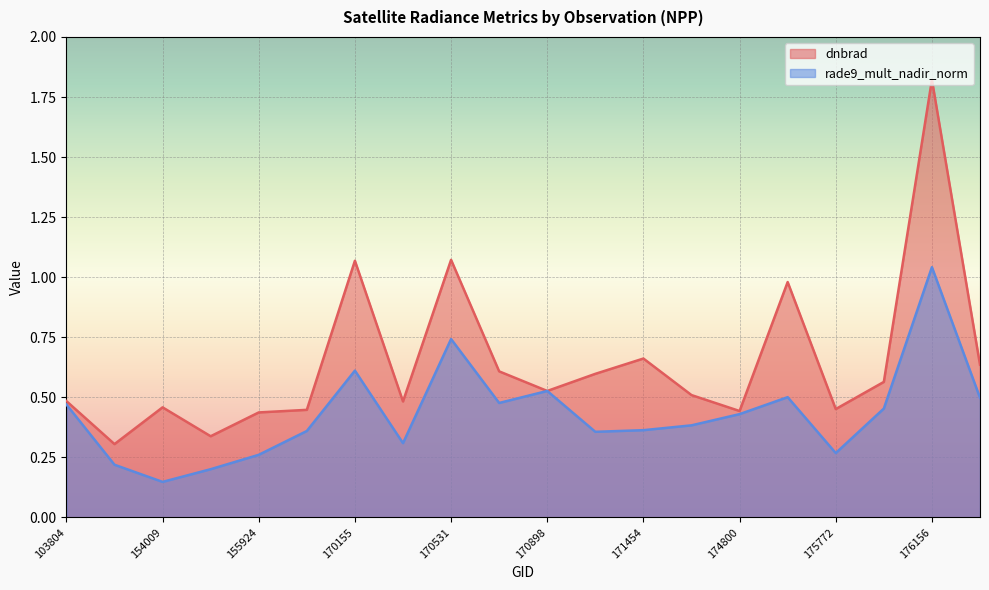

What are all the series names shown in the legend?

dnbrad, rade9_mult_nadir_norm